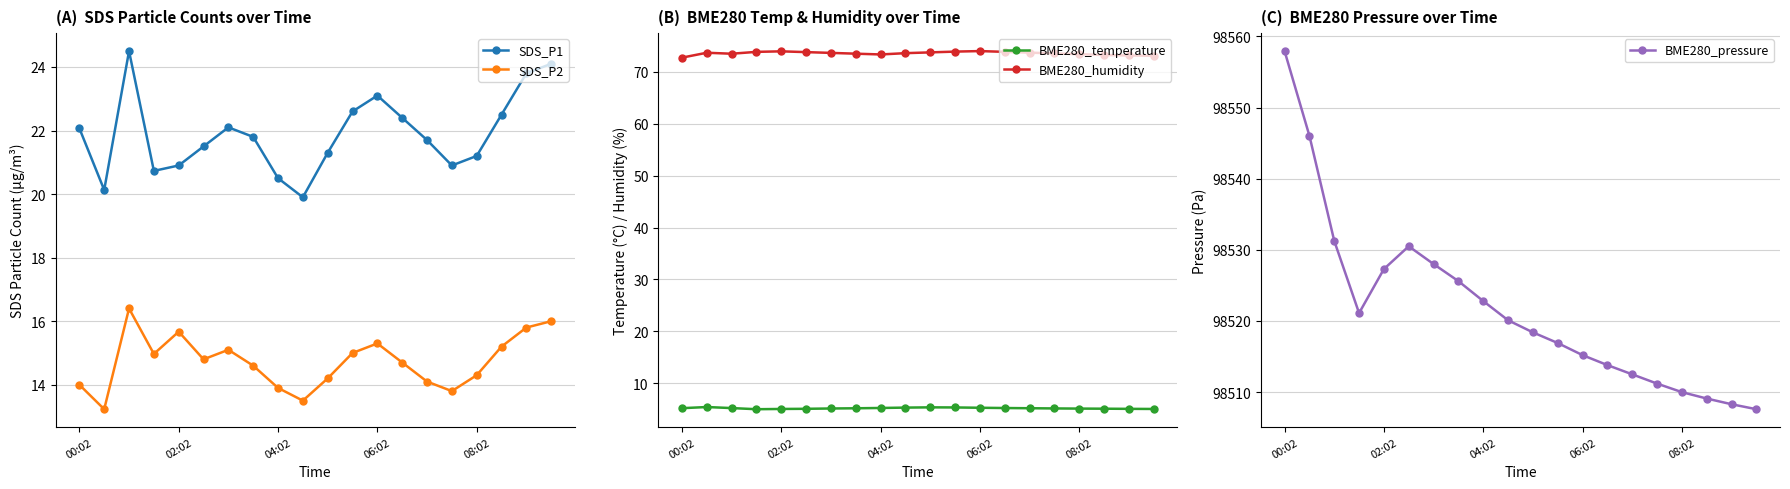

At 11, list the series in order from smallest to largest.

BME280_temperature, SDS_P2, SDS_P1, BME280_humidity, BME280_pressure